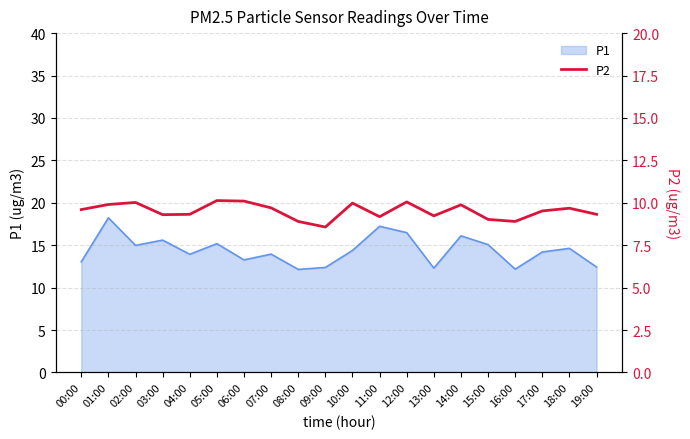

Is it true that P1 equals 12.4 at 09:00?

True